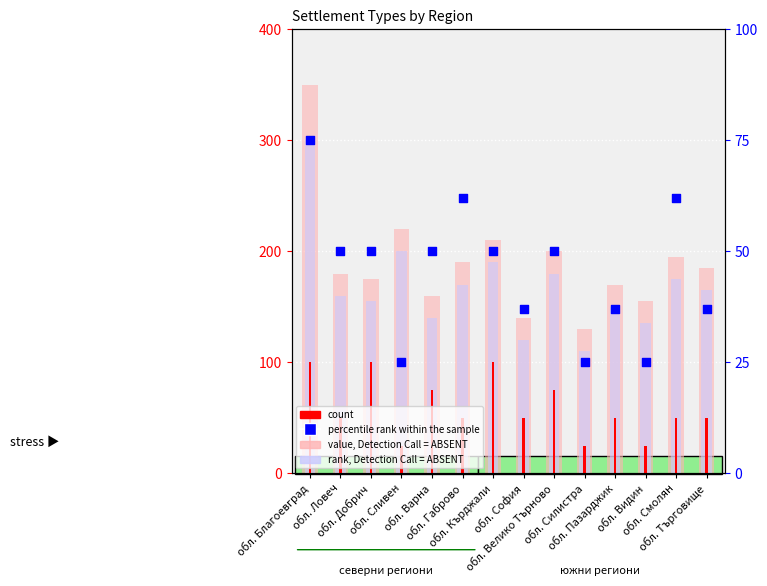

At which category is the sum across all series the highest?

обл. Благоевград